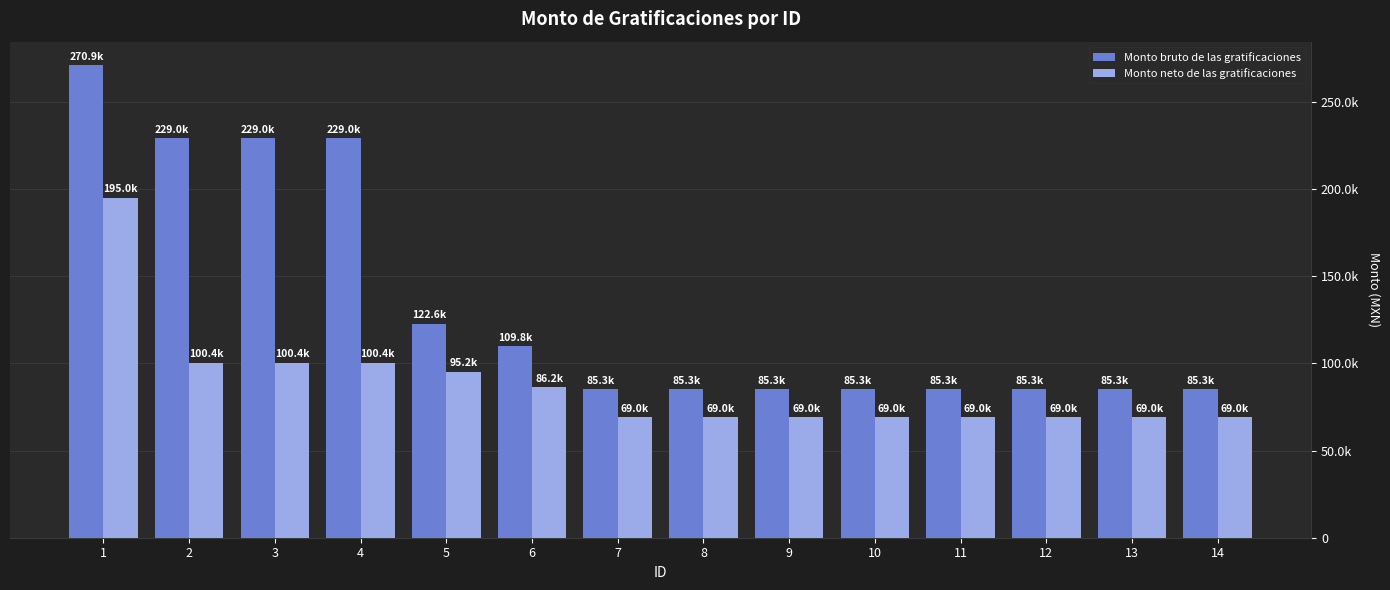

What is the minimum value for Monto neto de las gratificaciones?

69015.5